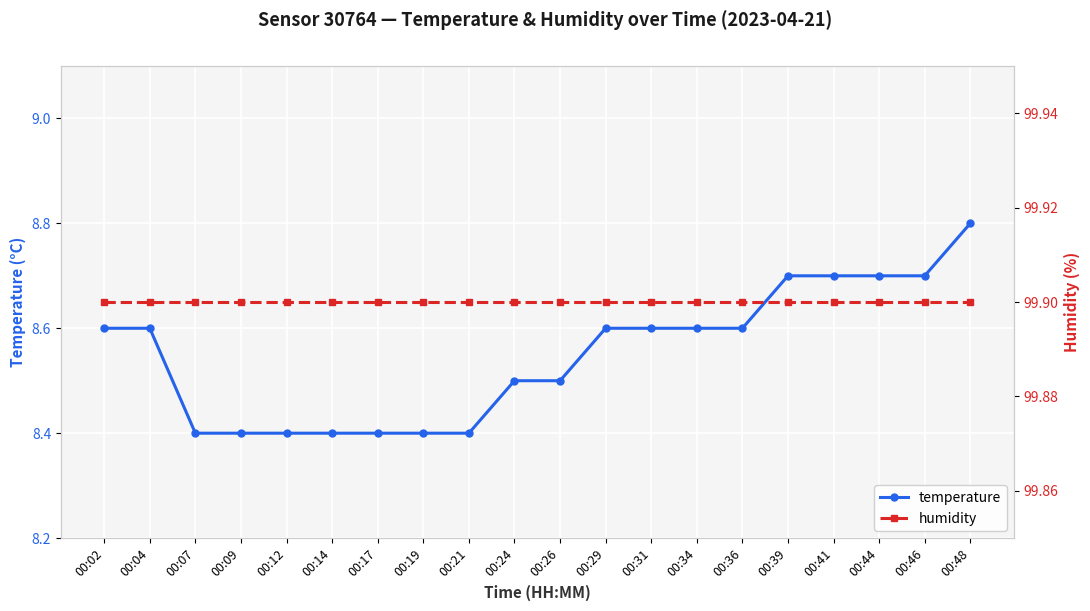

What is the average value of the temperature series?

8.6